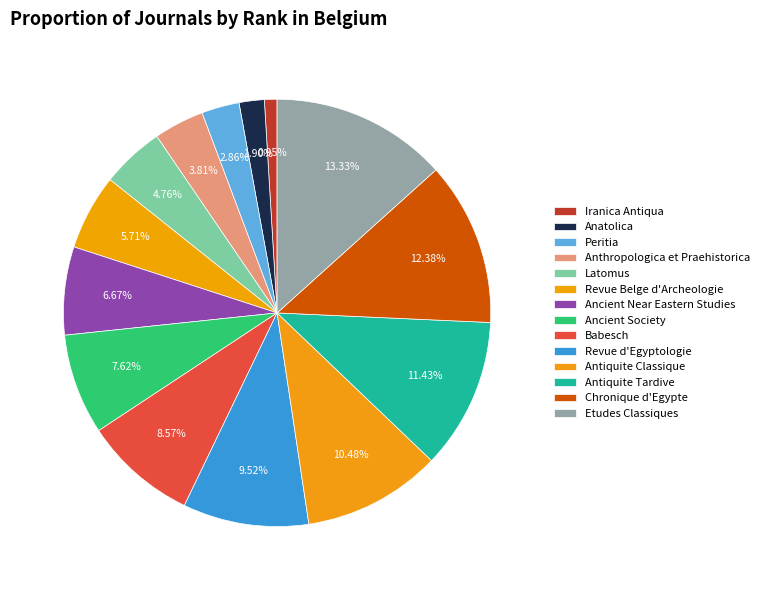

True or false: Revue d'Egyptologie accounts for 10% of the total.

True